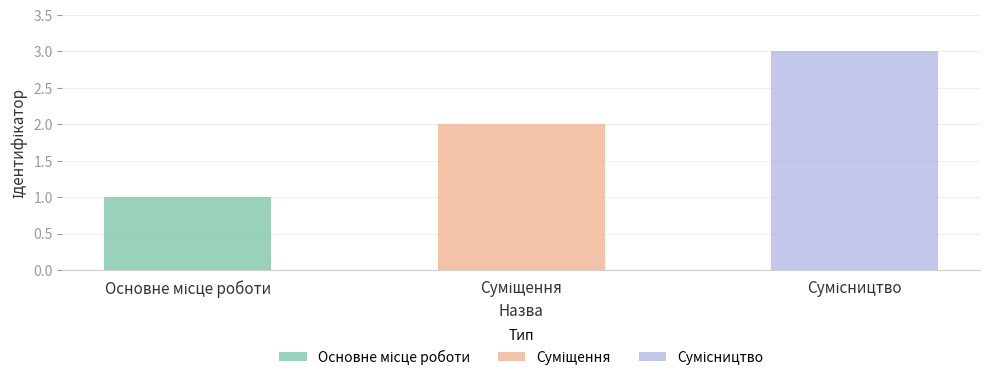

Read the value at Сумісництво.

3